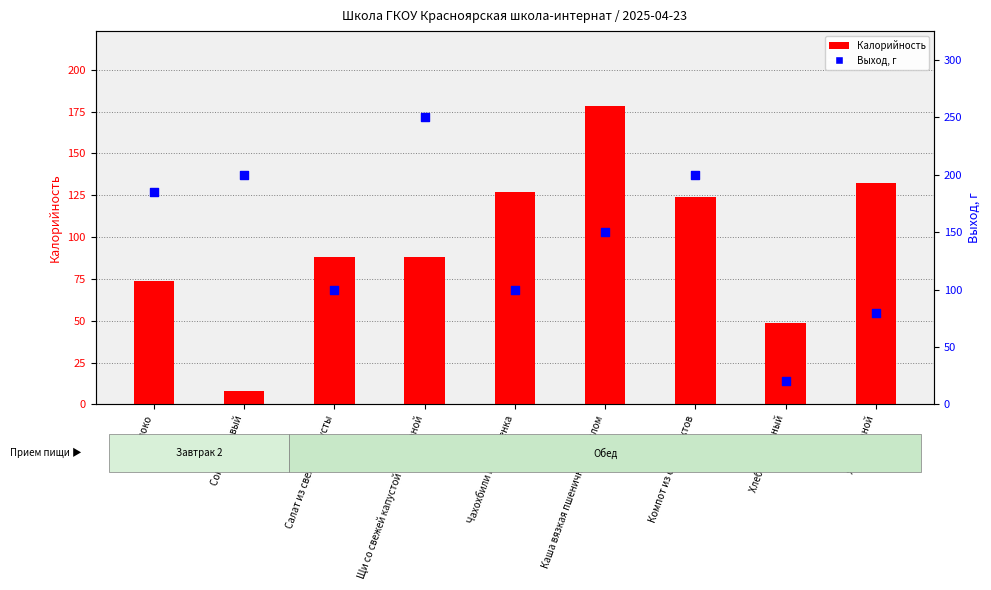

Which series has the largest Y range (max minus min)?

Выход, г